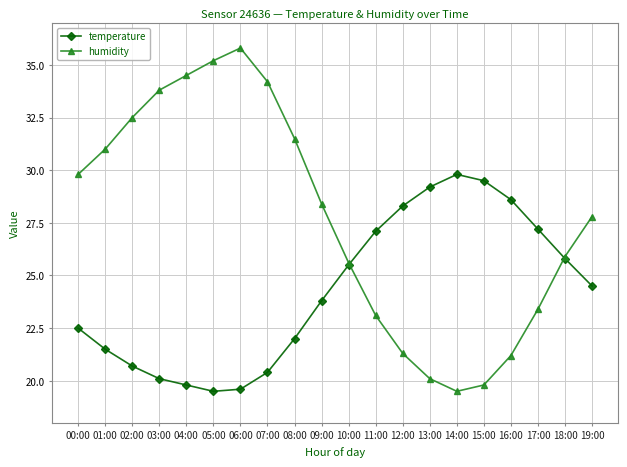

Is it true that humidity equals 35.8 at 06:00?

True